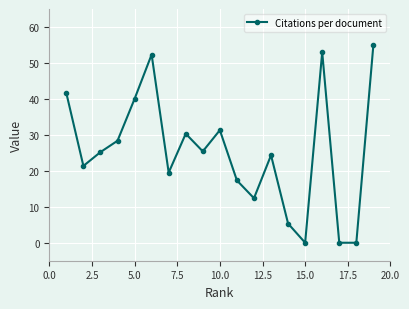

True or false: there are more than 1 points higher than both neighbors.

True